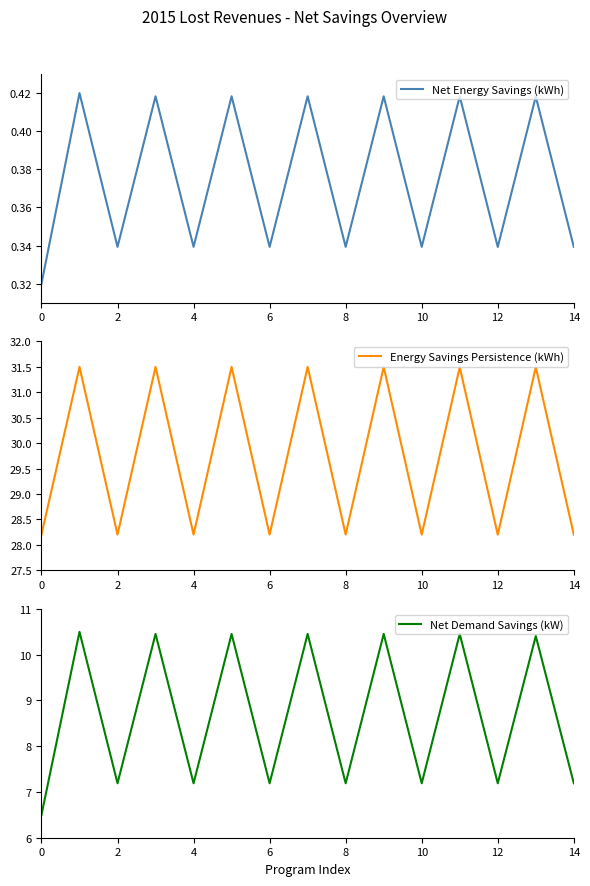

What is the minimum value for Energy Savings Persistence (kWh)?

28.2